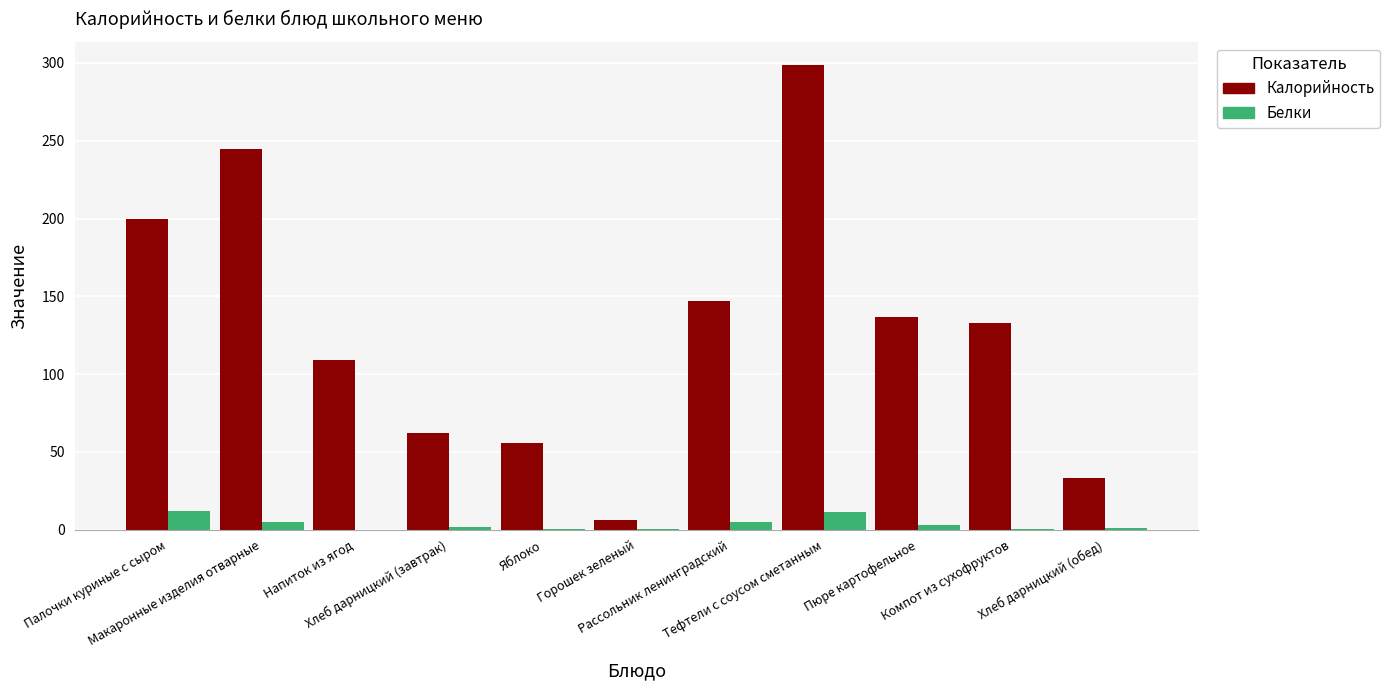

Which category has the highest value across all series?

Тефтели с соусом сметанным